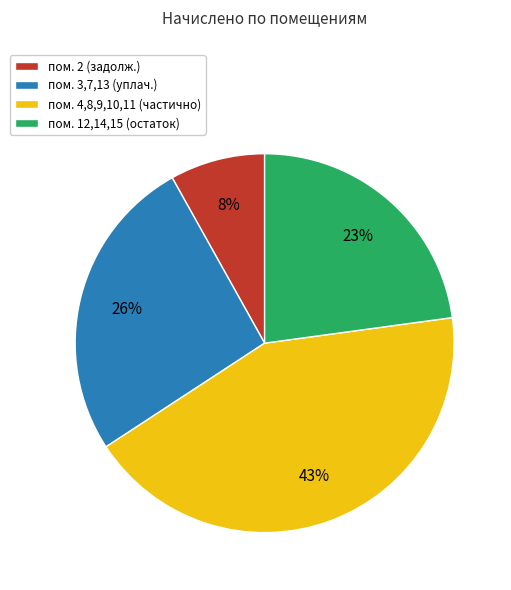

To the nearest percent, what is the average slice percentage?

25%